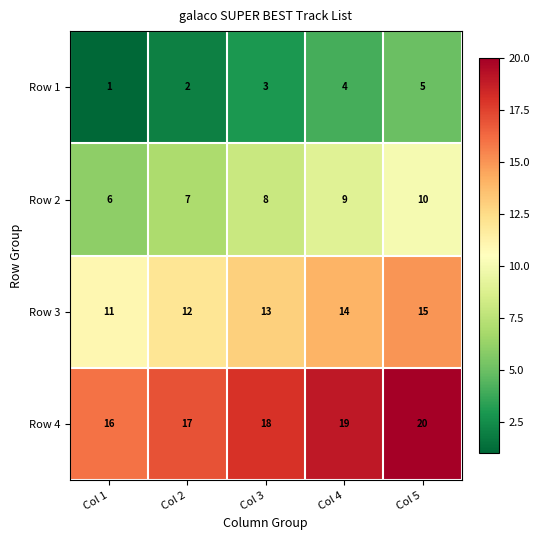

What is the difference between the highest and lowest values at Col 5?

15